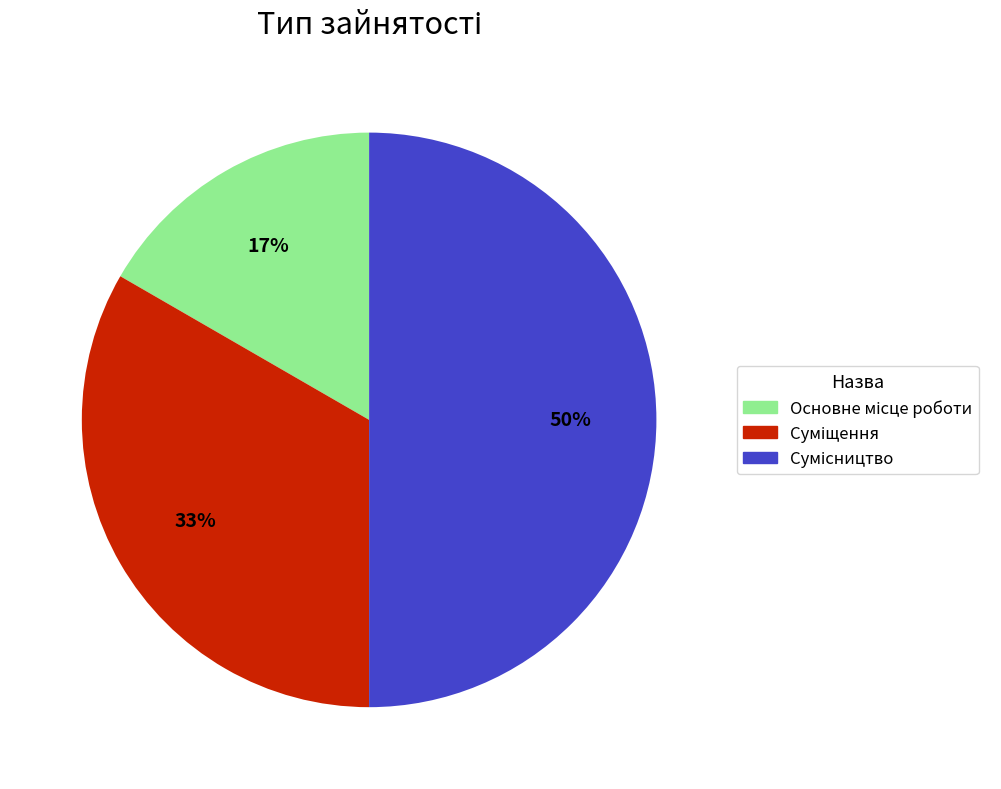

To the nearest percent, what is the difference between the largest and smallest slice percentages?

33%